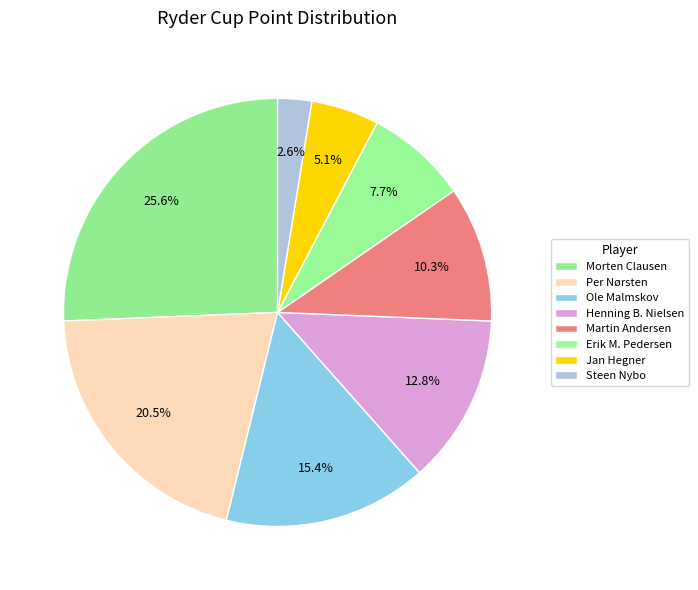

What is the smallest slice in the pie chart?

Steen Nybo